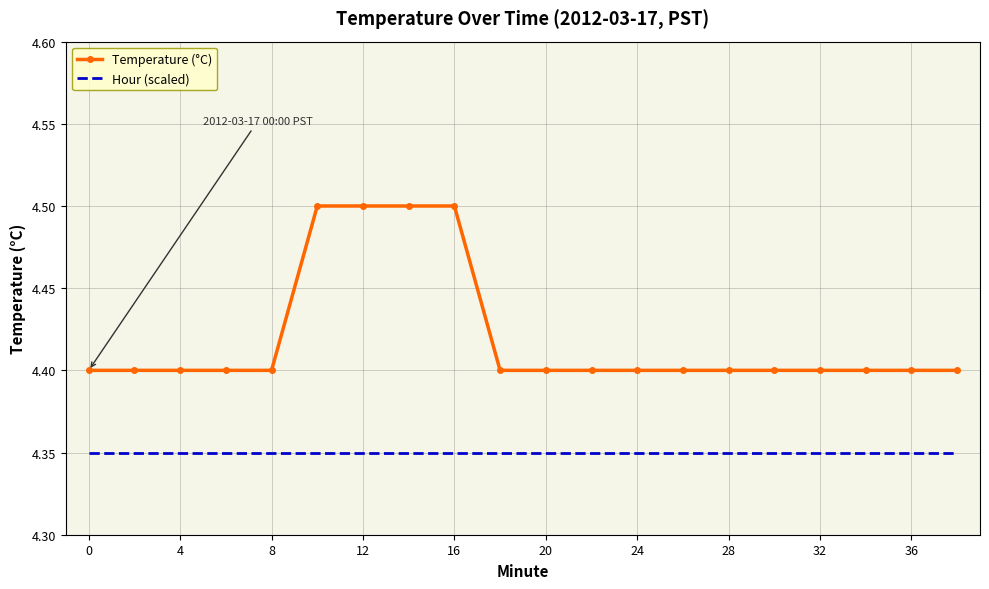

List the series in order of their overall mean, lowest first.

Hour (scaled), Temperature (°C)